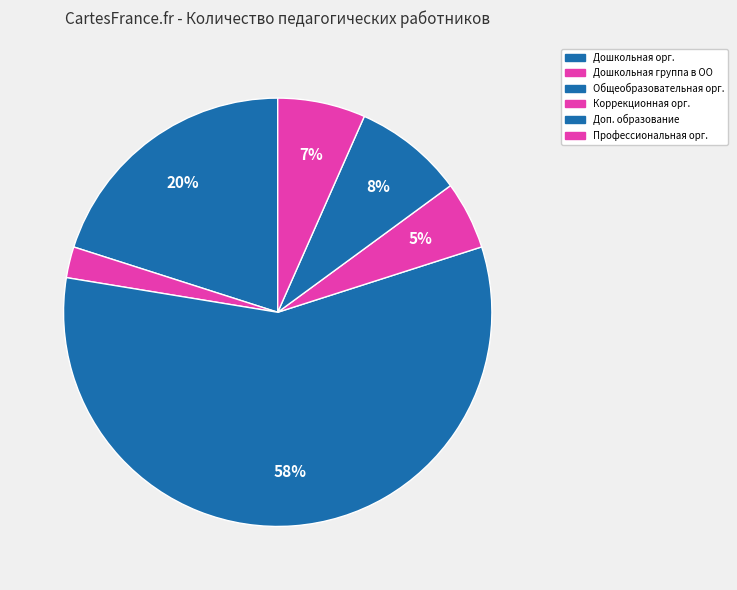

What is the largest slice in the pie chart?

Общеобразовательная орг.